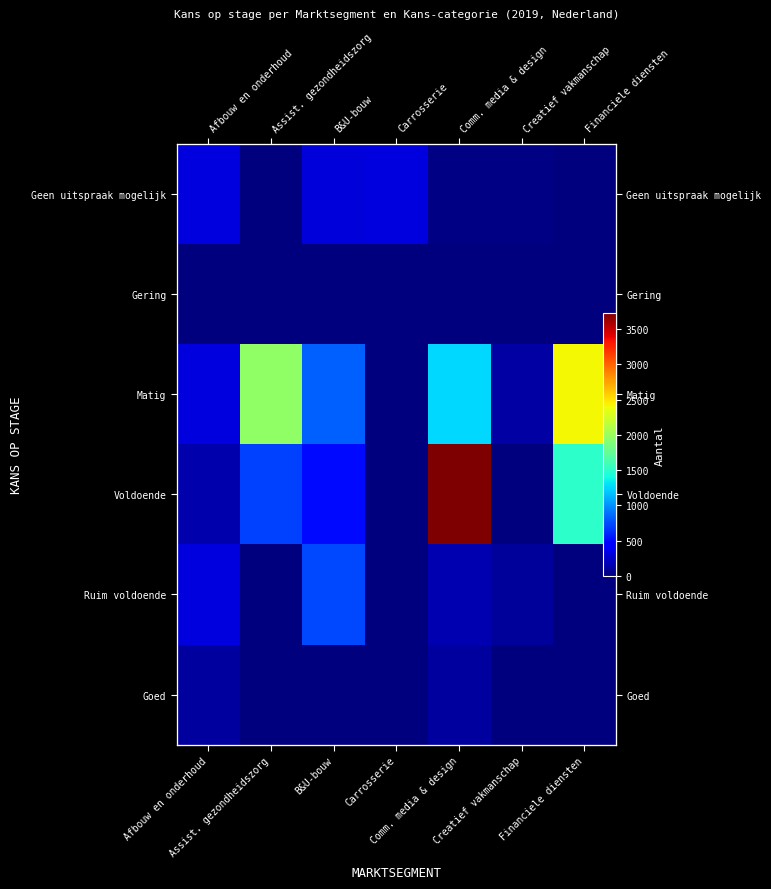

Between Afbouw en onderhoud and Financiele diensten, which is larger?

Afbouw en onderhoud